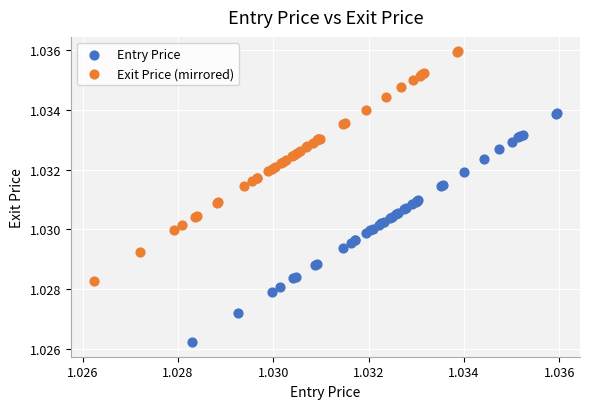

What are all the series names shown in the legend?

Entry Price, Exit Price (mirrored)